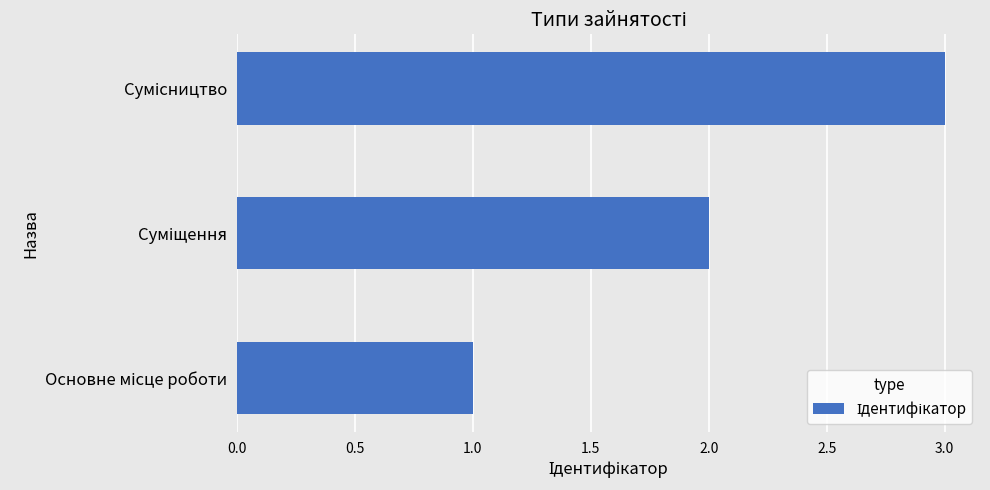

What is the sum of all values?

6